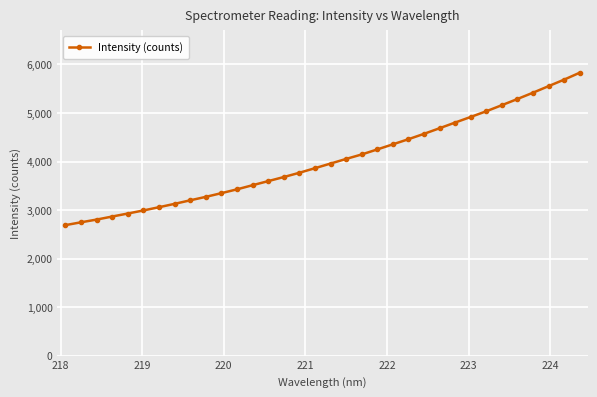

What is the greatest value displayed?

5829.5